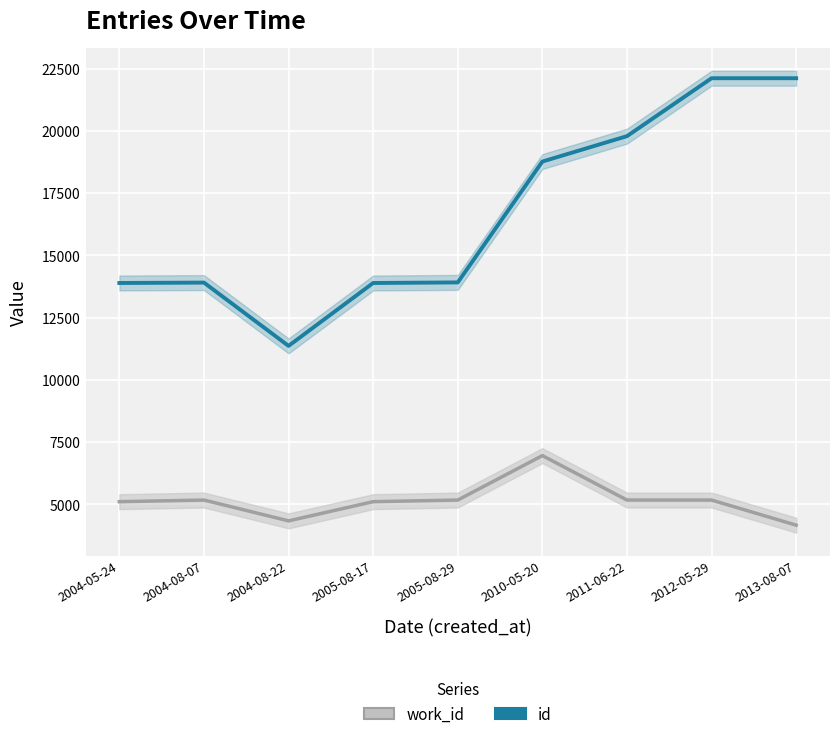

What is the difference between the maximum and minimum values in the id series?

10747